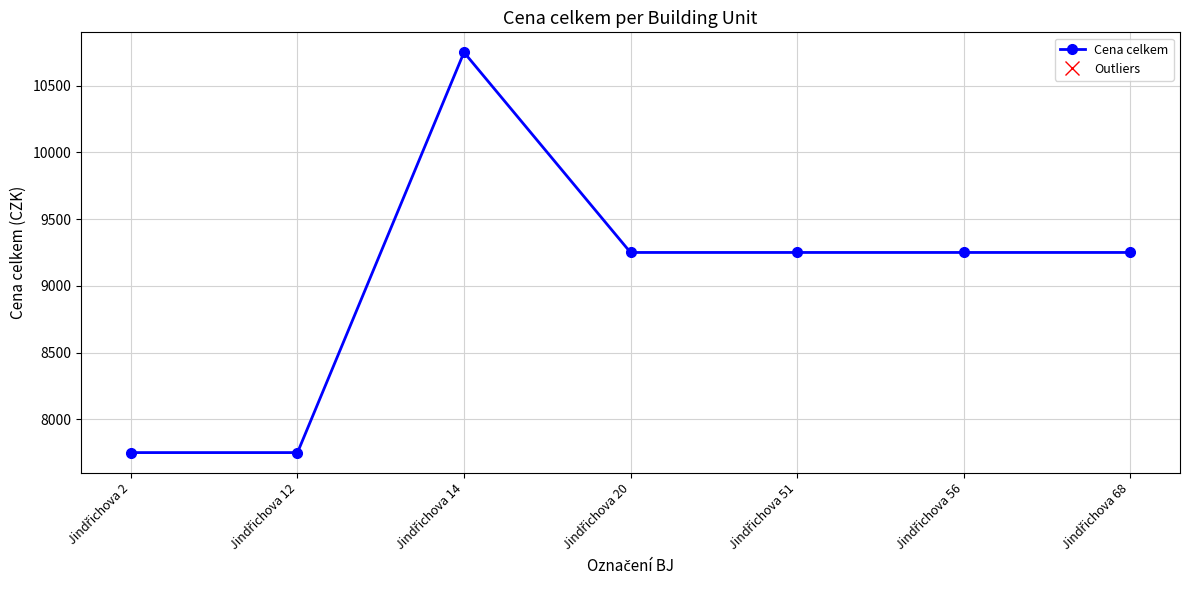

Reading left to right, what are all the values shown in this chart?

7750	7750	10750	9250	9250	9250	9250